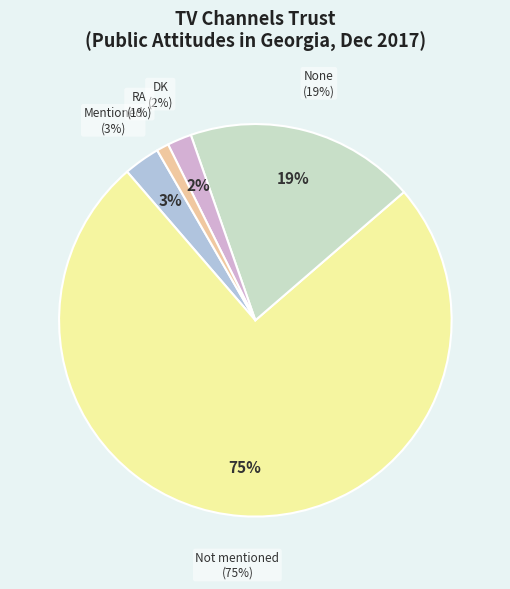

What percentage is the DK slice, to the nearest percent?

2%